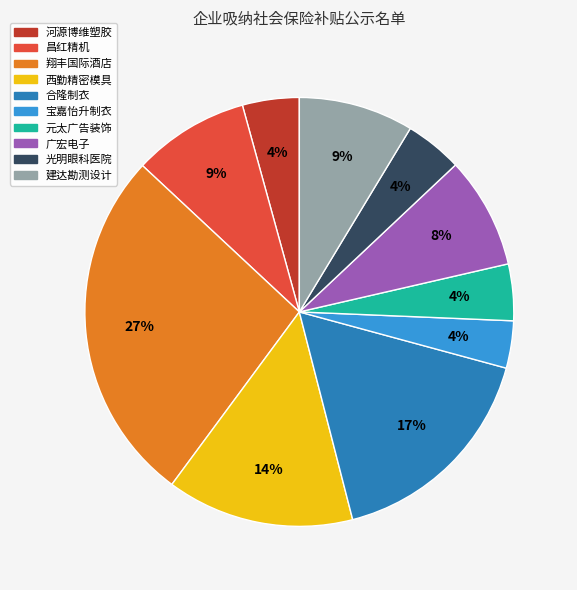

Is there a majority slice in this chart?

No